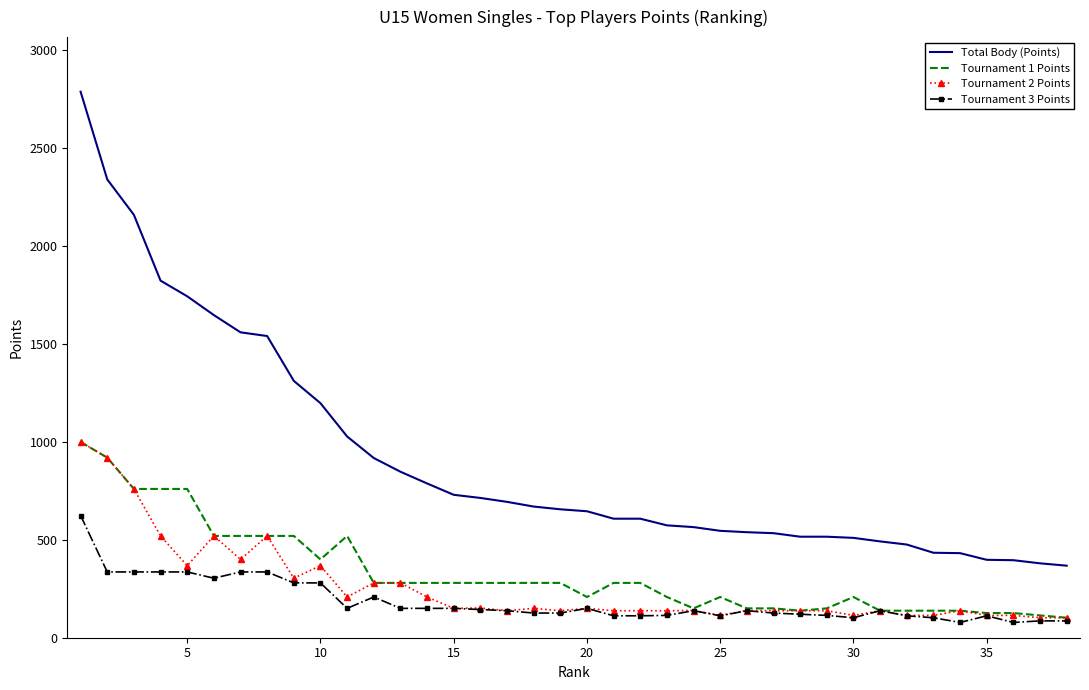

Which series has the largest total across all categories?

Total Body (Points)